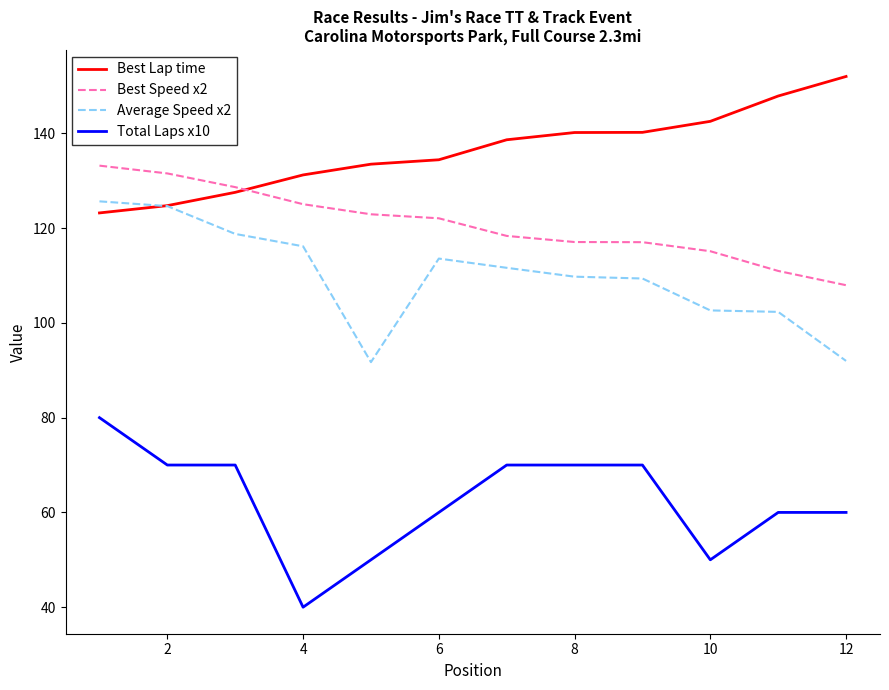

Which series has the largest total across all categories?

Best Lap time